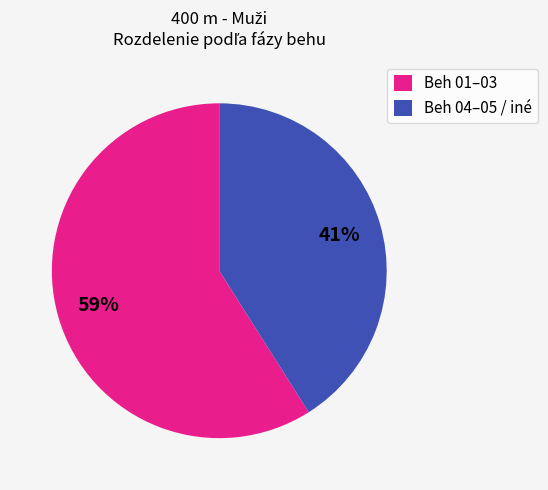

Is there any slice that represents more than half of the pie?

Yes